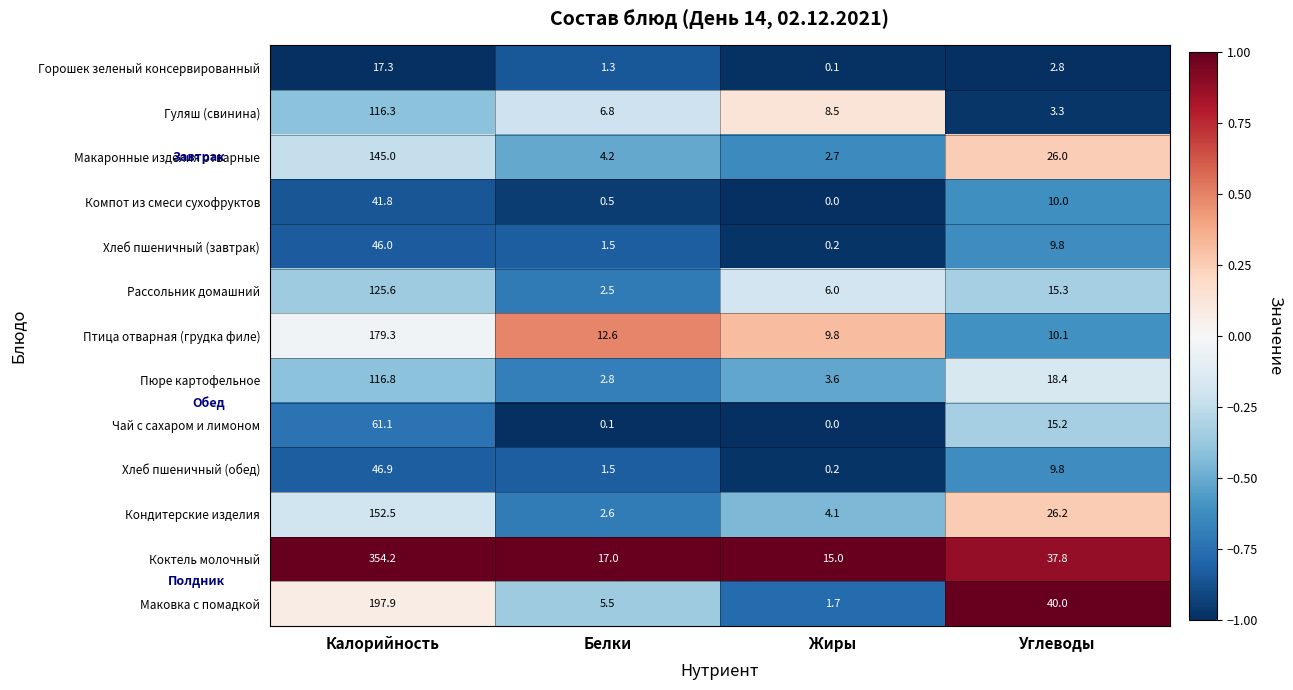

Is the value of Маковка с помадкой at Жиры greater than the value of Компот из смеси сухофруктов at Белки?

Yes